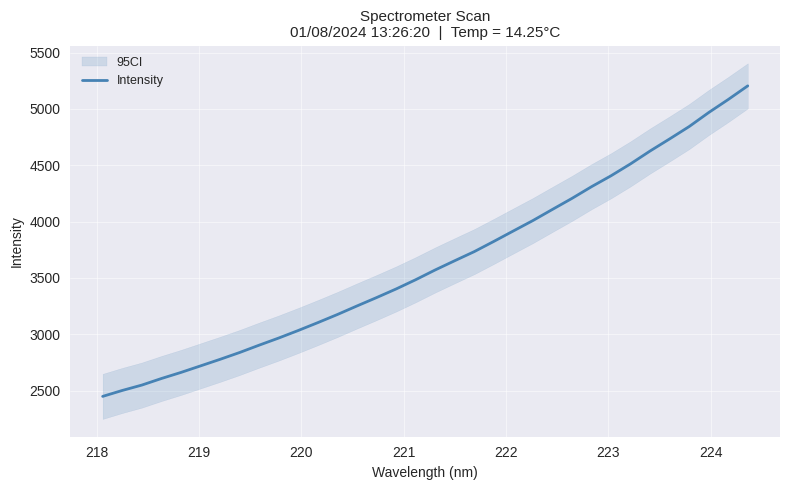

Is this an area chart (filled region under the line)?

No